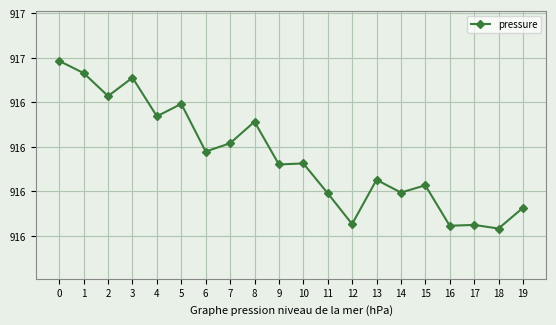

Reading right to left, list all the values displayed in this chart.

19=915.9	18=915.8	17=915.9	16=915.8	15=916.0	14=916.0	13=916.1	12=915.9	11=916.0	10=916.1	9=916.1	8=916.3	7=916.2	6=916.2	5=916.4	4=916.3	3=916.5	2=916.4	1=916.5	0=916.6